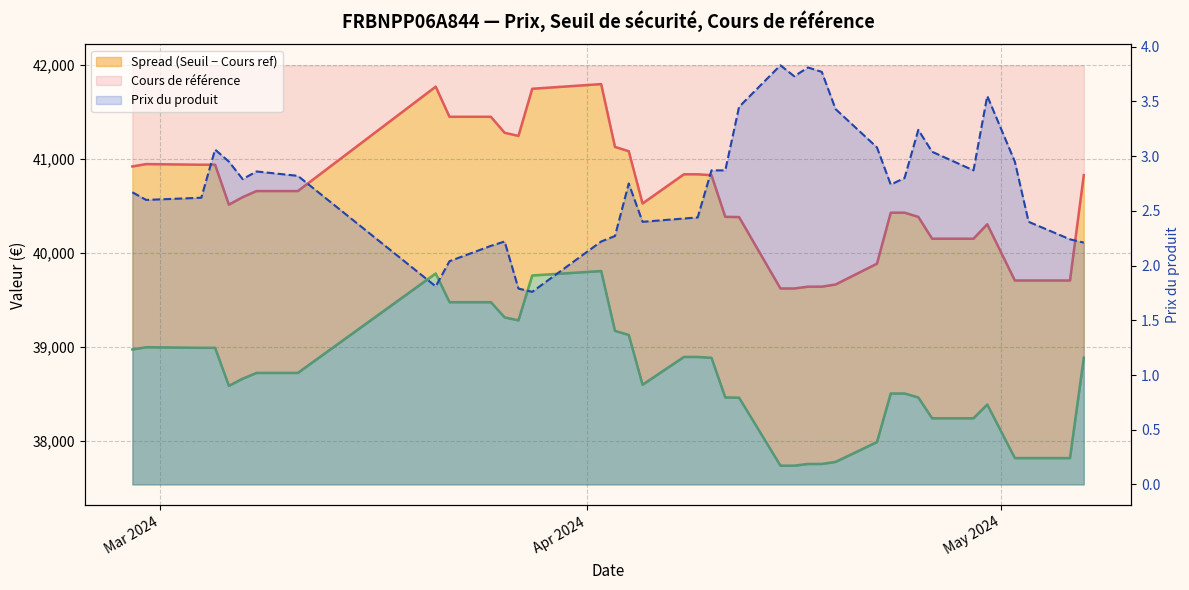

What is the sum of all Prix du produit (line) values?

107.6